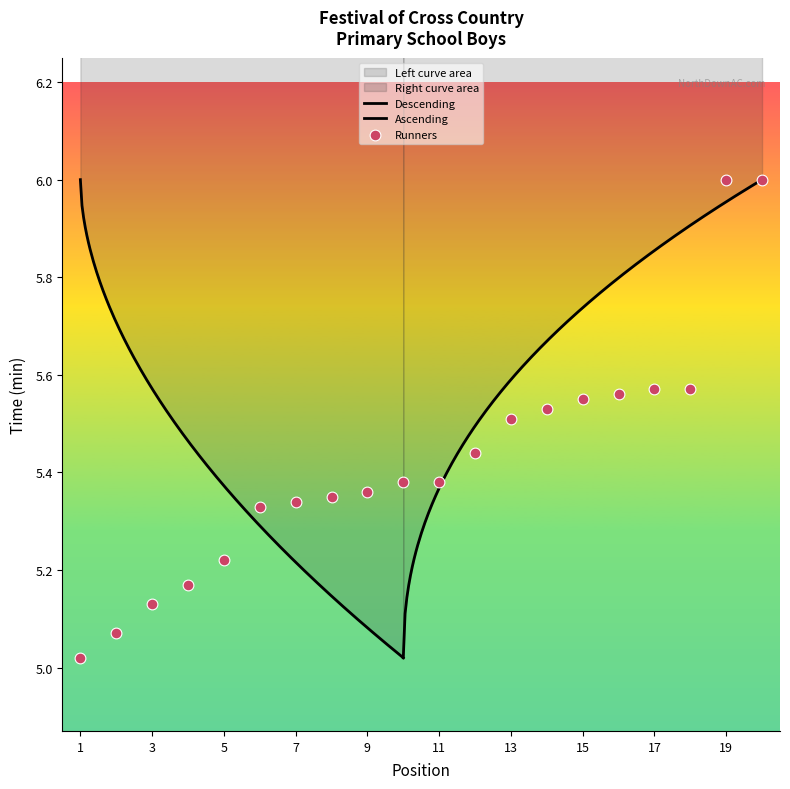

Approximately how many times larger is the value at 6 compared to 2?

1.1